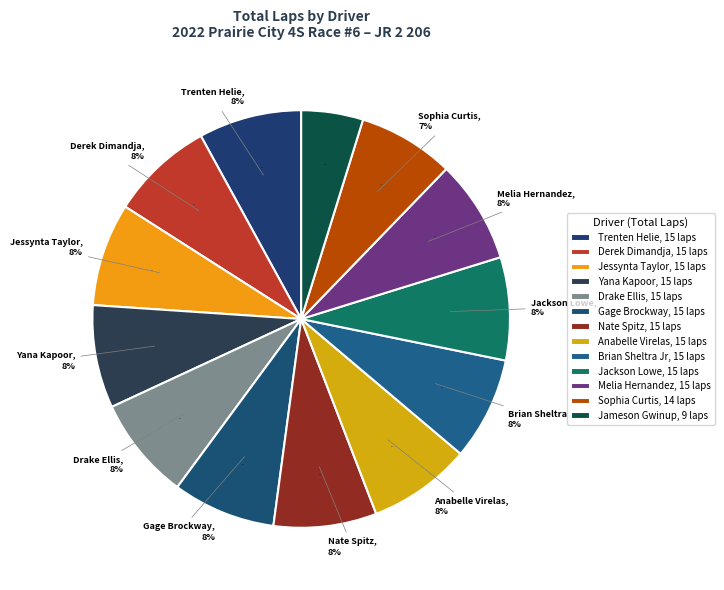

Between Anabelle Virelas and Gage Brockway, which is larger?

Anabelle Virelas